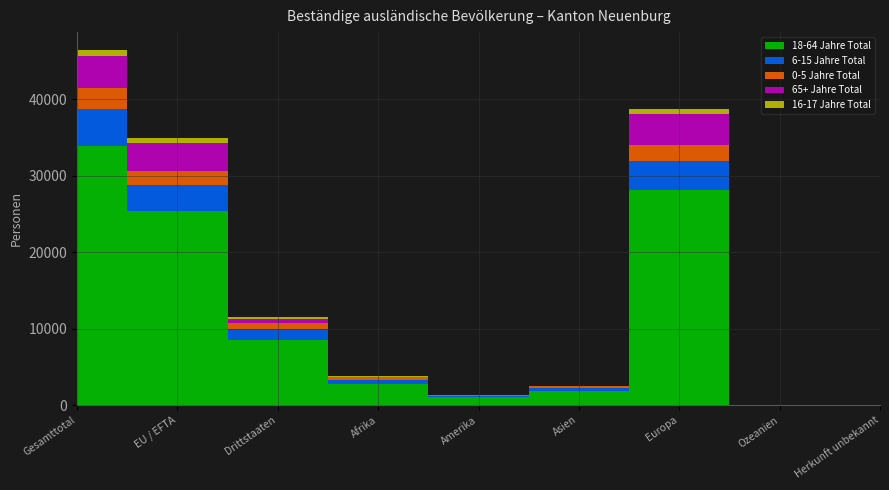

True or false: 16-17 Jahre Total and 18-64 Jahre Total cross at least once.

False